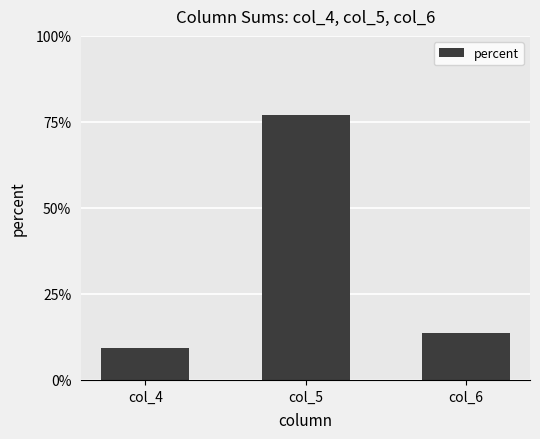

True or false: the data shows 13.6 at col_6.

True